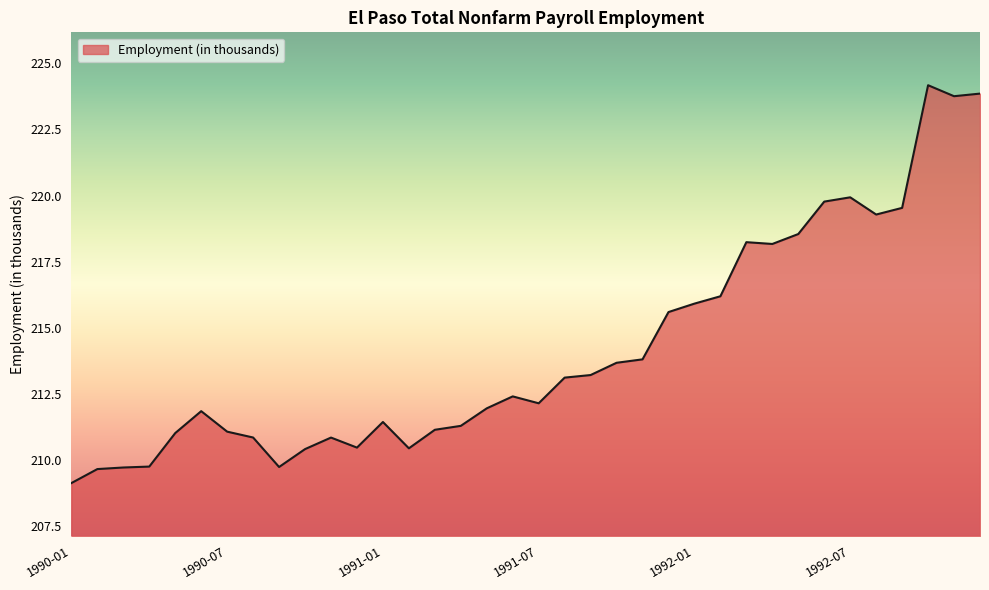

What is the maximum value shown in the chart?

224.2